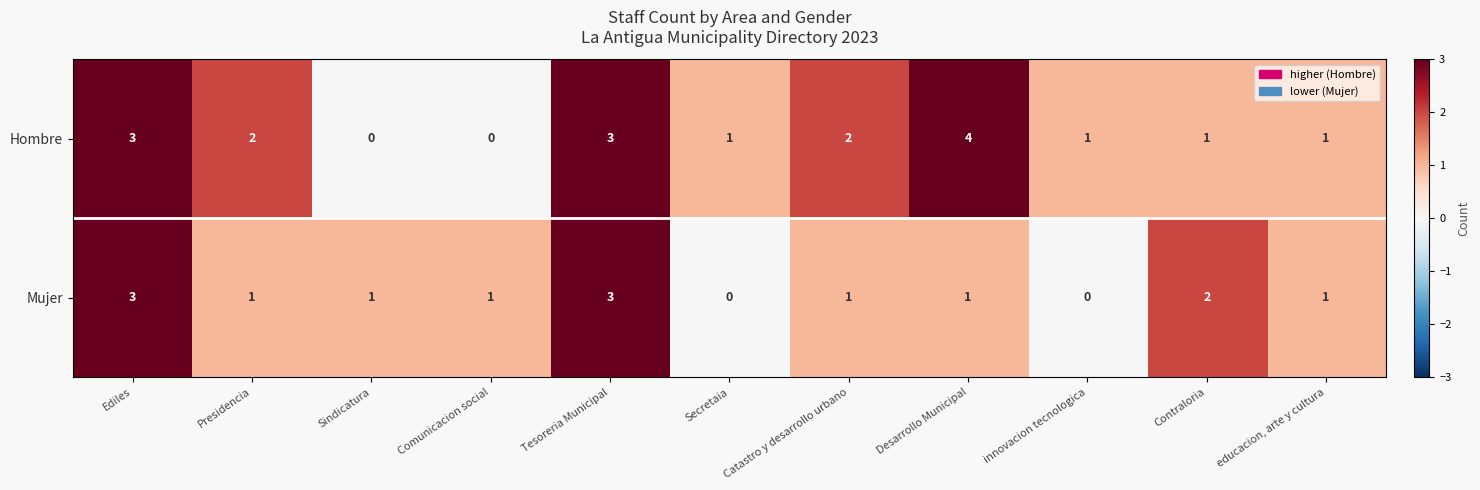

The value of Hombre at Catastro y desarrollo urbano is 2. True or false?

True